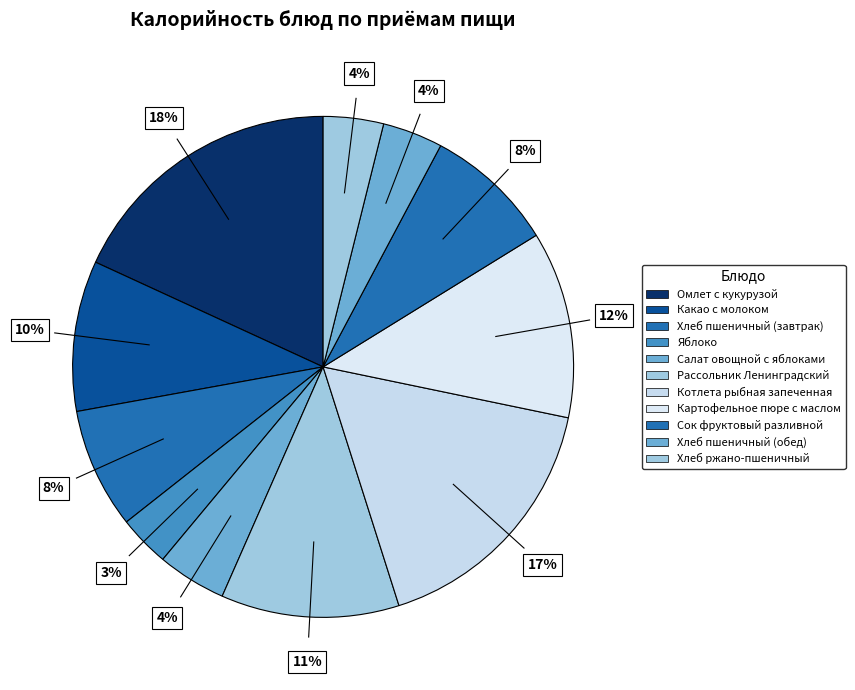

True or false: Яблоко accounts for 3% of the total.

True